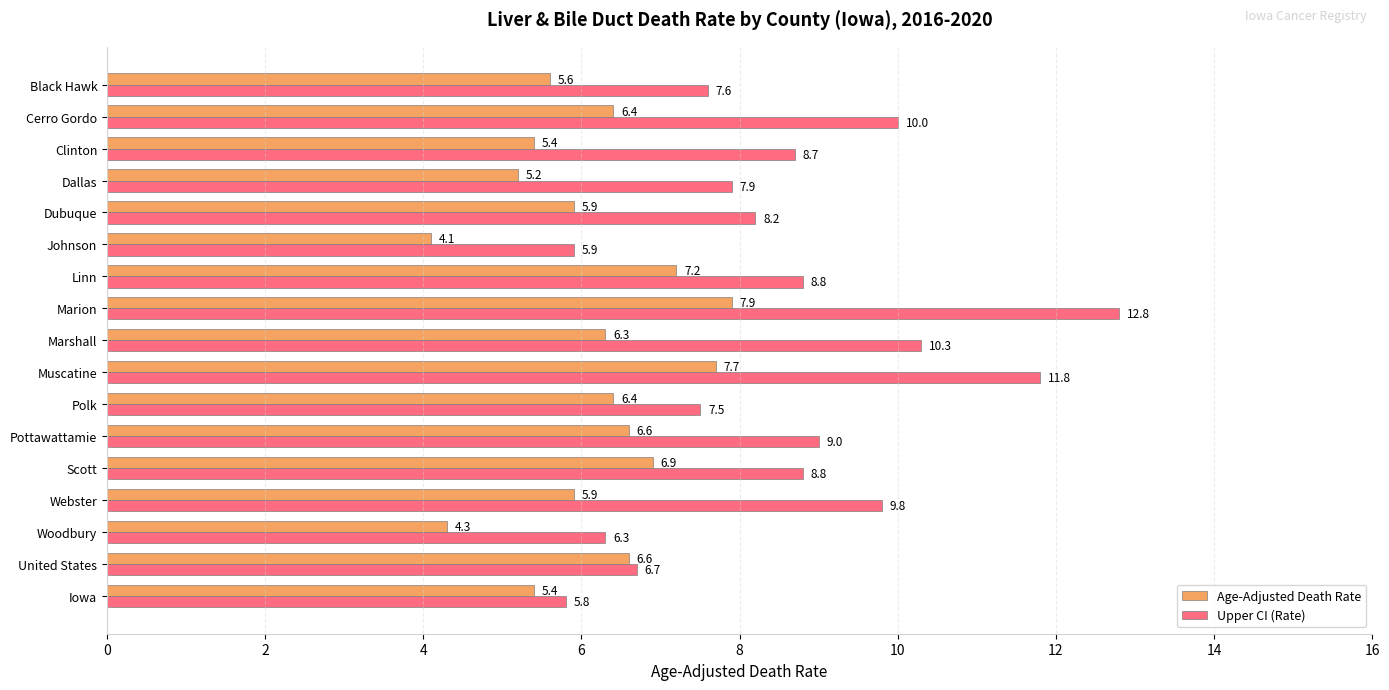

Which category has the lowest value across all series?

Johnson